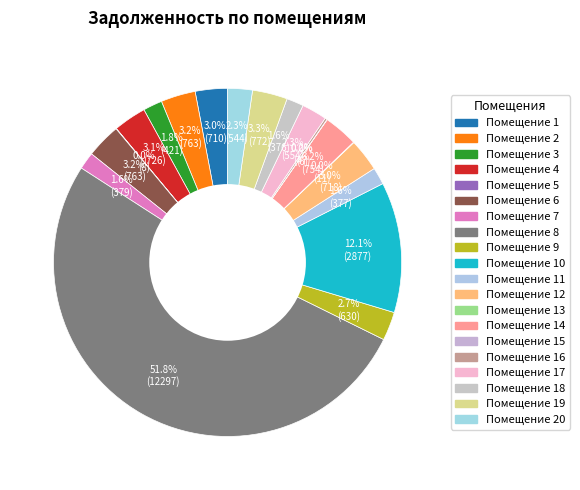

Count the number of slices in the pie.

20